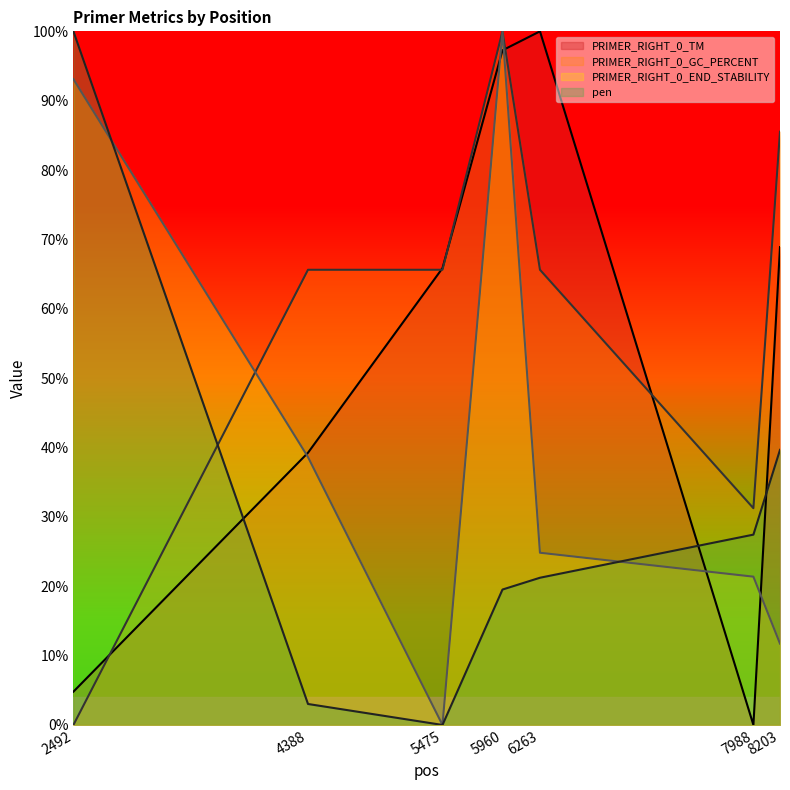

At how many categories does at least one series exceed 49?

6